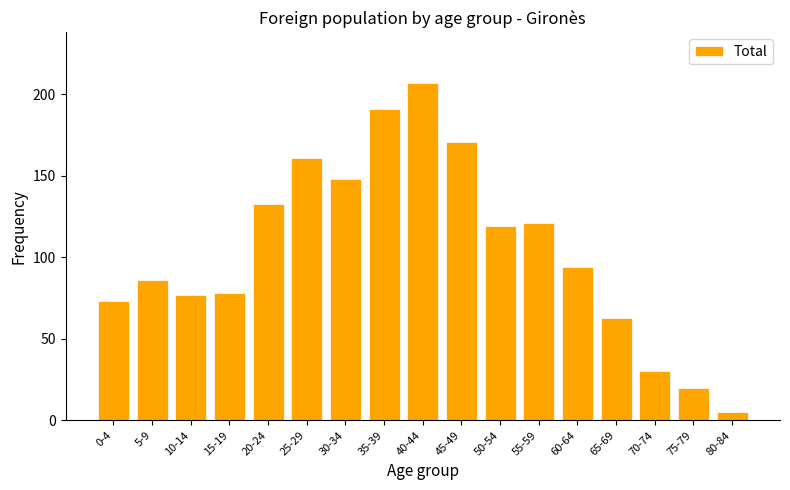

Reading left to right, transcribe all the data shown in this chart.

0-4=73	5-9=86	10-14=77	15-19=78	20-24=133	25-29=161	30-34=148	35-39=191	40-44=207	45-49=171	50-54=119	55-59=121	60-64=94	65-69=63	70-74=30	75-79=20	80-84=5